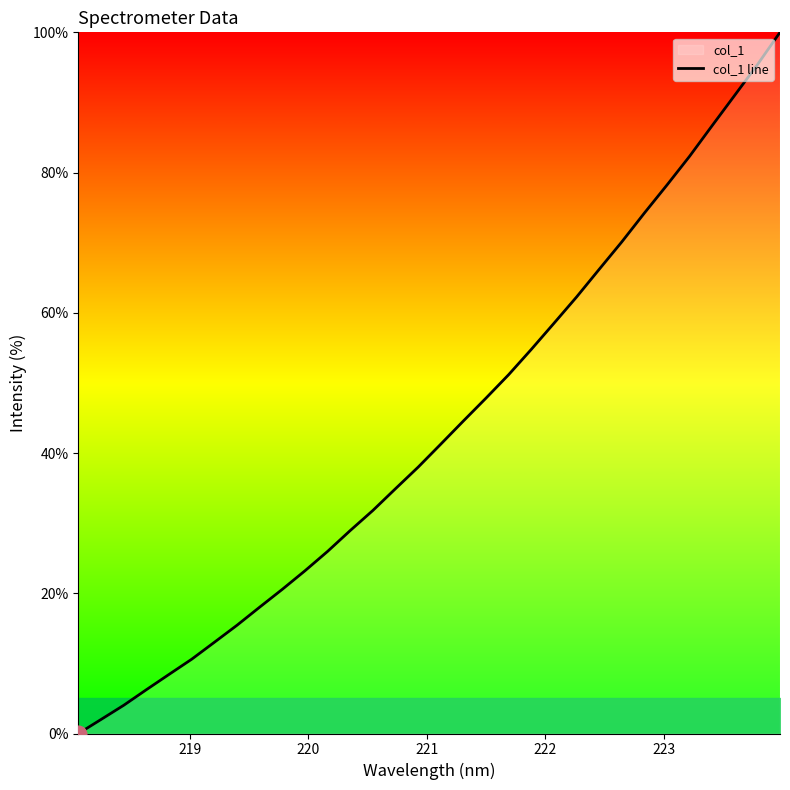

What is the maximum value shown in the chart?

100.0